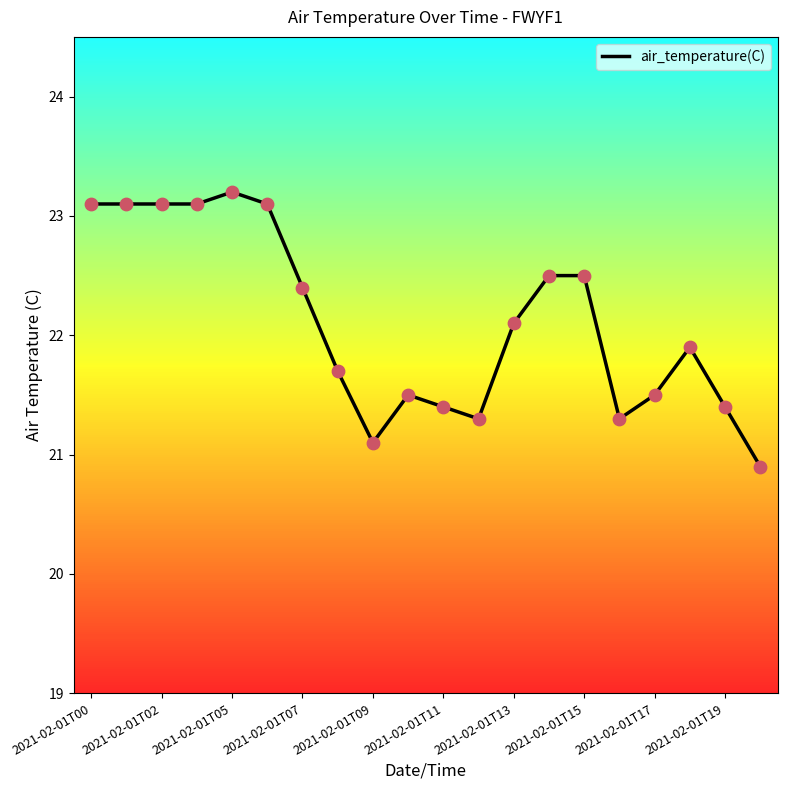

What is the greatest value displayed?

23.2